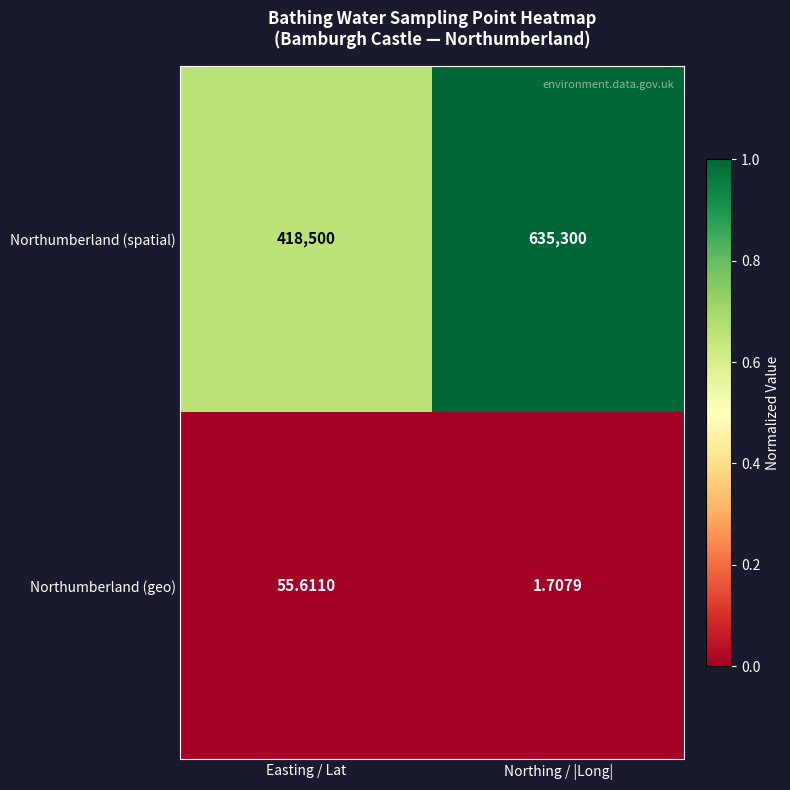

Where is Northumberland (spatial) nearest to the value 526900?

Easting / Lat